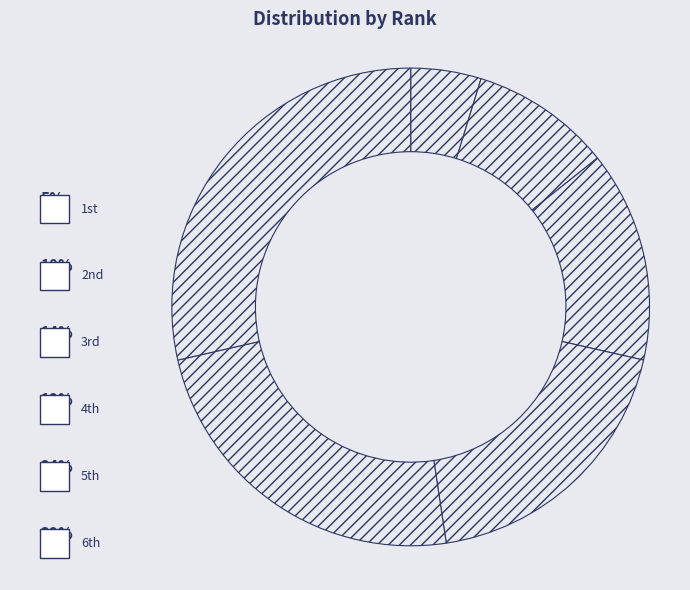

How many segments does this pie chart have?

6